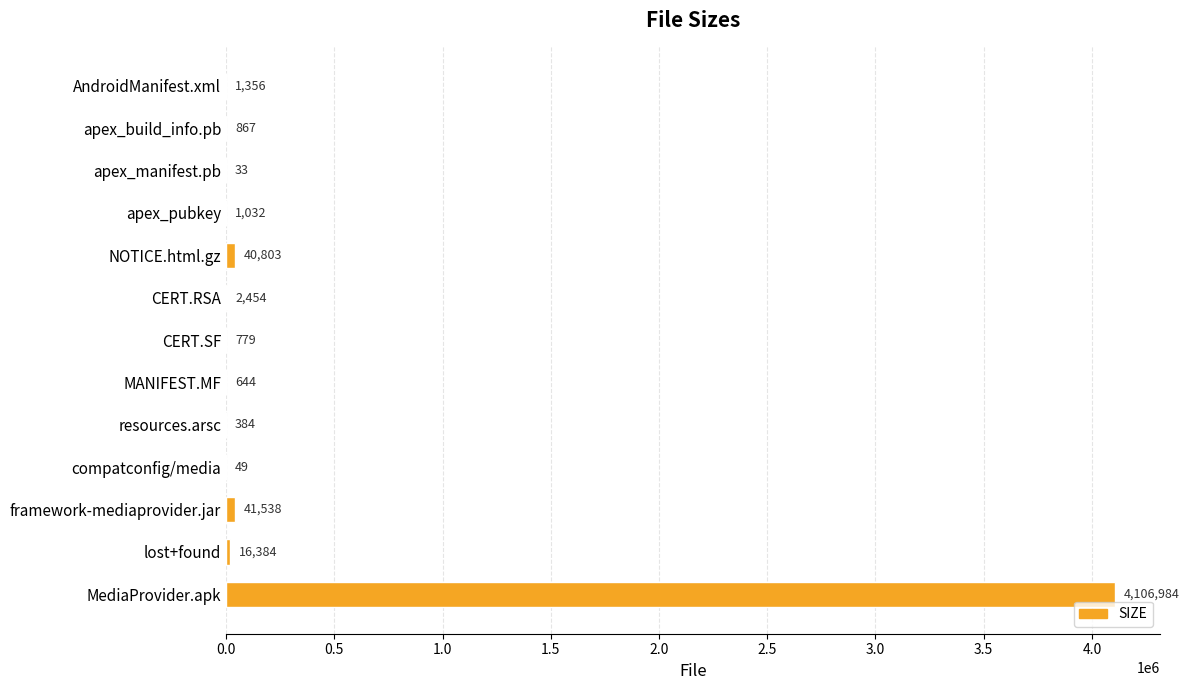

The chart shows a value of 33 at apex_manifest.pb. True or false?

True